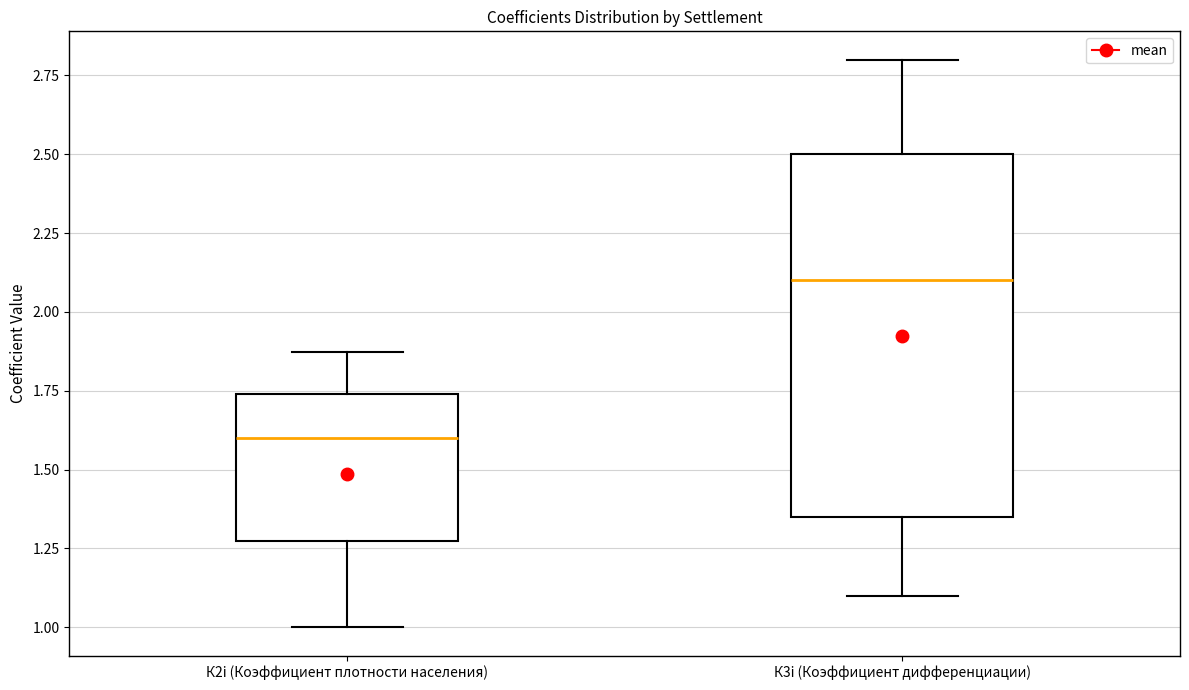

Which box has the lowest median line?

К2i (Коэффициент плотности населения)